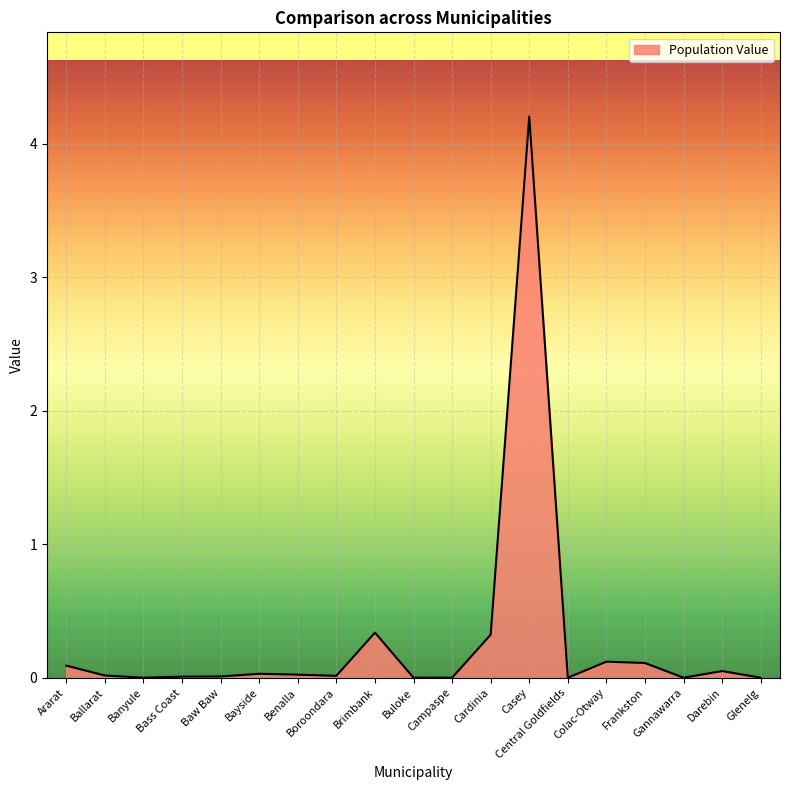

True or false: the data shows 6.3 at Casey.

False